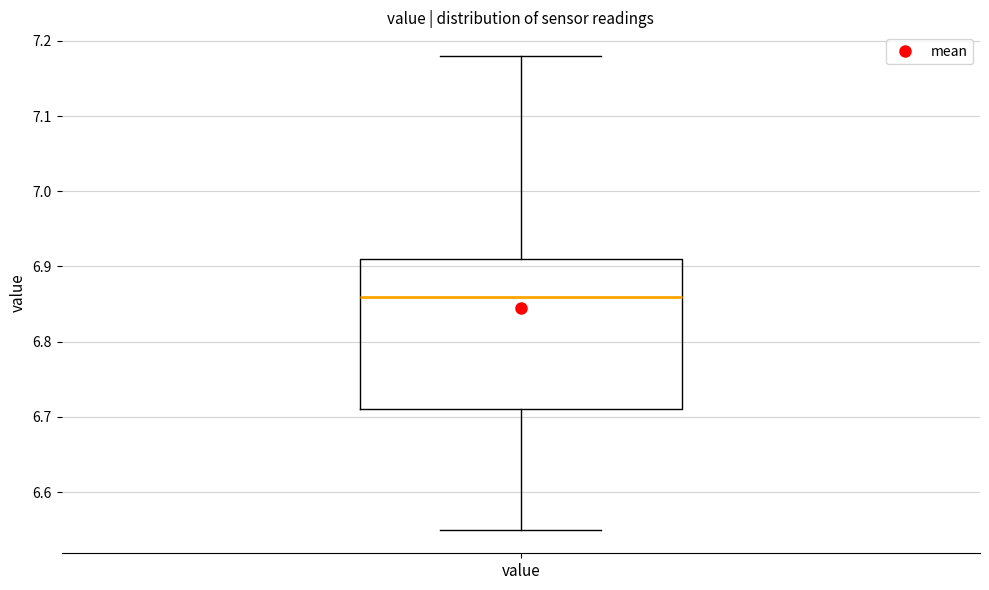

Where does the lower whisker of the box for value end on the y-axis? The values are not printed on the chart, so give them approximately, as read against the axis.

6.55